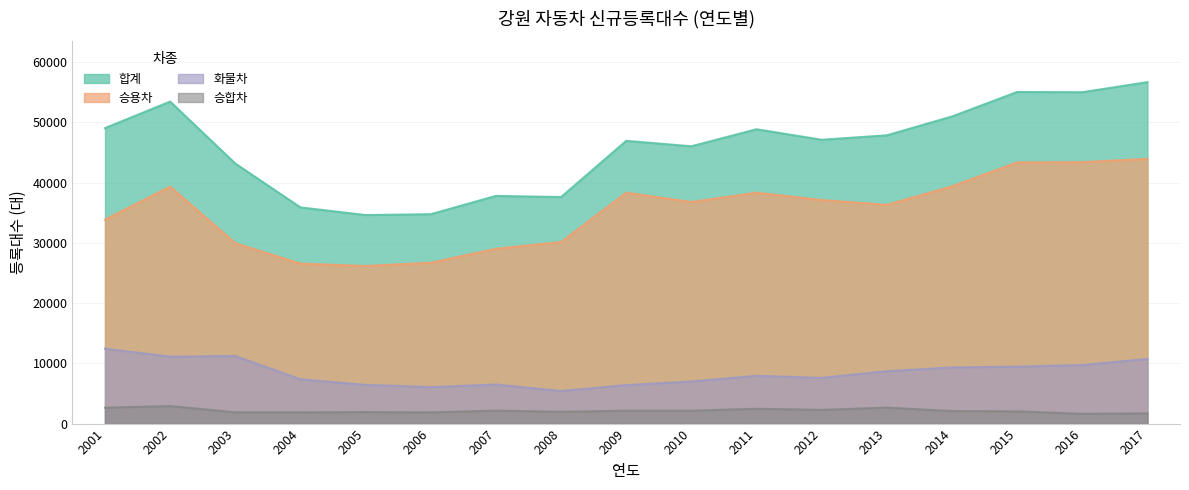

What is the difference between the second highest and minimum values in the 승용차 series?

17231